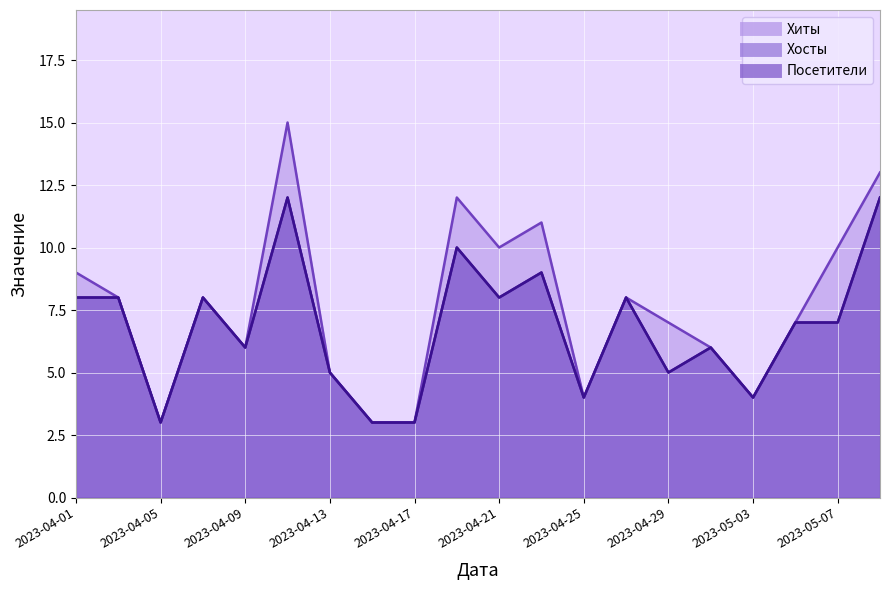

List the series in order of their peak value, lowest first.

Хосты, Посетители, Хиты